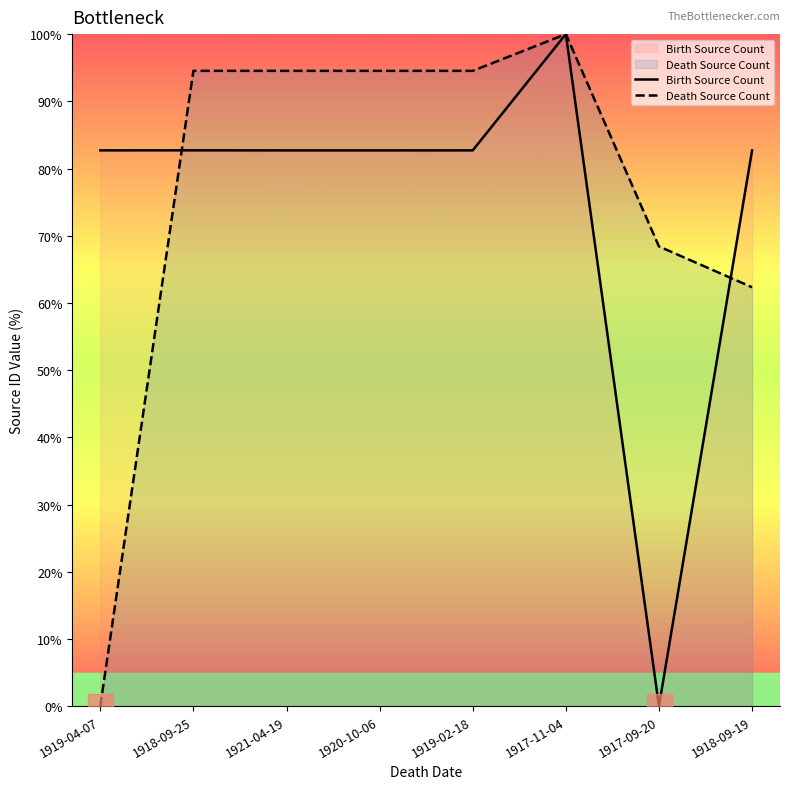

Between 1919-02-18 and 1917-09-20, which series saw the biggest shift?

Birth Source Count